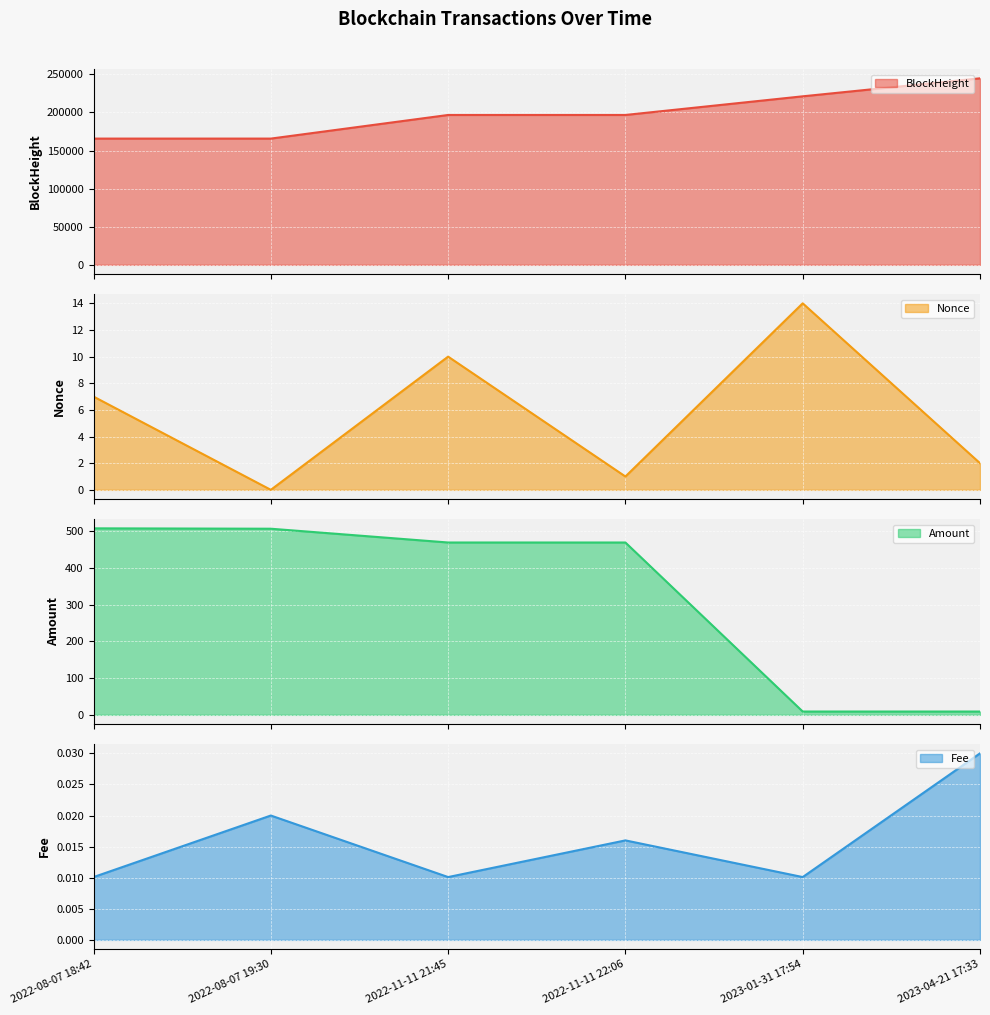

Read the BlockHeight value at 2023-04-21 17:33.

244842.0